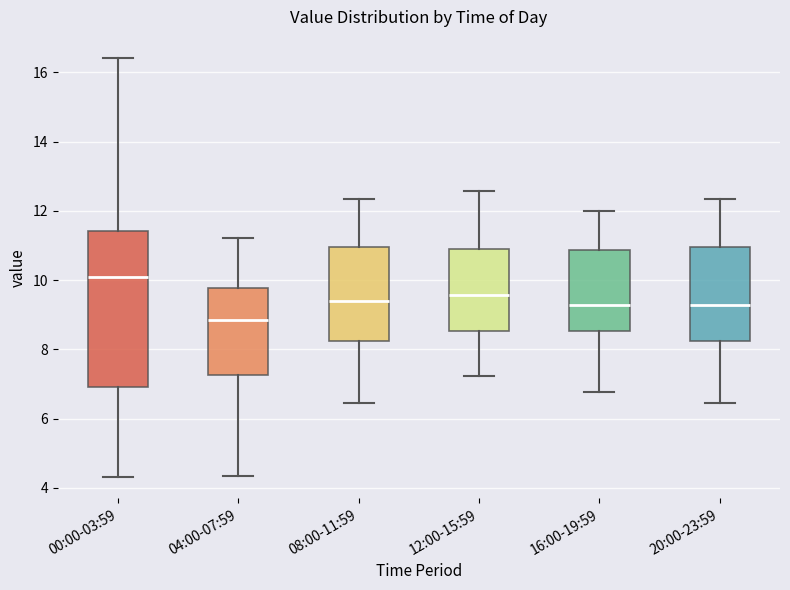

Which box is the tallest, from its lower edge to its upper edge?

00:00-03:59